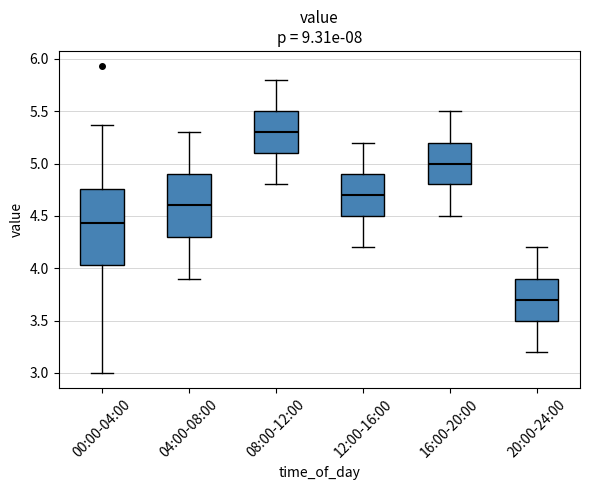

Reading left to right, transcribe this box plot: for each box, give where its median line is, the range the box spans, and where its two whiskers end, as read against the y-axis. The values are not printed on the chart, so give them approximately, as read against the axis.

00:00-04:00: median 4.45, box 4.05 to 4.75, whiskers 3.00 to 5.35
04:00-08:00: median 4.60, box 4.30 to 4.90, whiskers 3.90 to 5.30
08:00-12:00: median 5.30, box 5.10 to 5.50, whiskers 4.80 to 5.80
12:00-16:00: median 4.70, box 4.50 to 4.90, whiskers 4.20 to 5.20
16:00-20:00: median 5.00, box 4.80 to 5.20, whiskers 4.50 to 5.50
20:00-24:00: median 3.70, box 3.50 to 3.90, whiskers 3.20 to 4.20